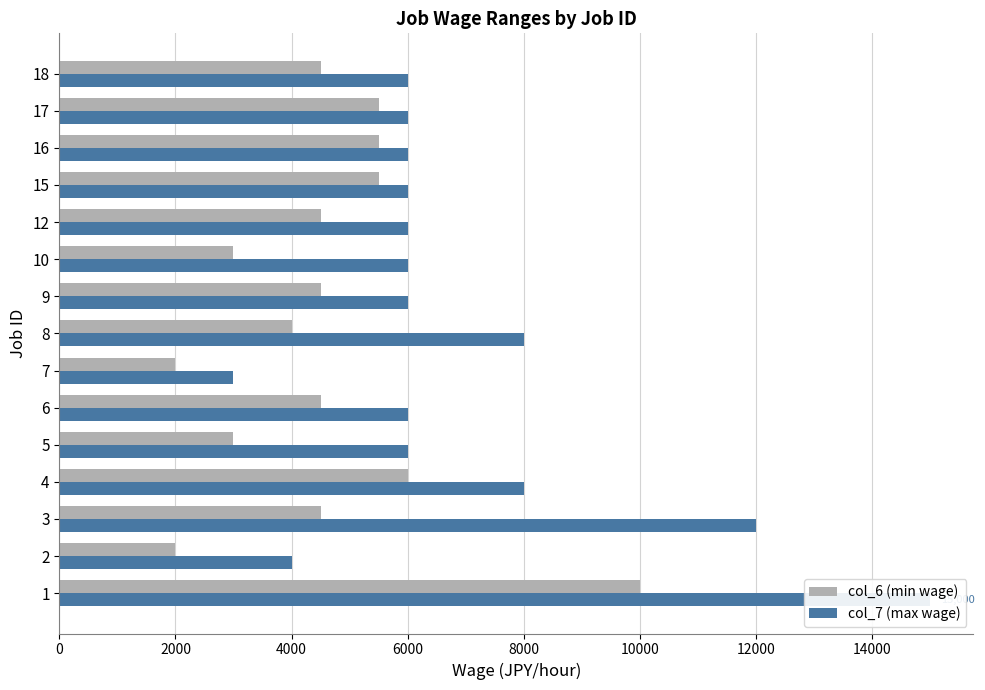

What is the greatest value displayed?

15000